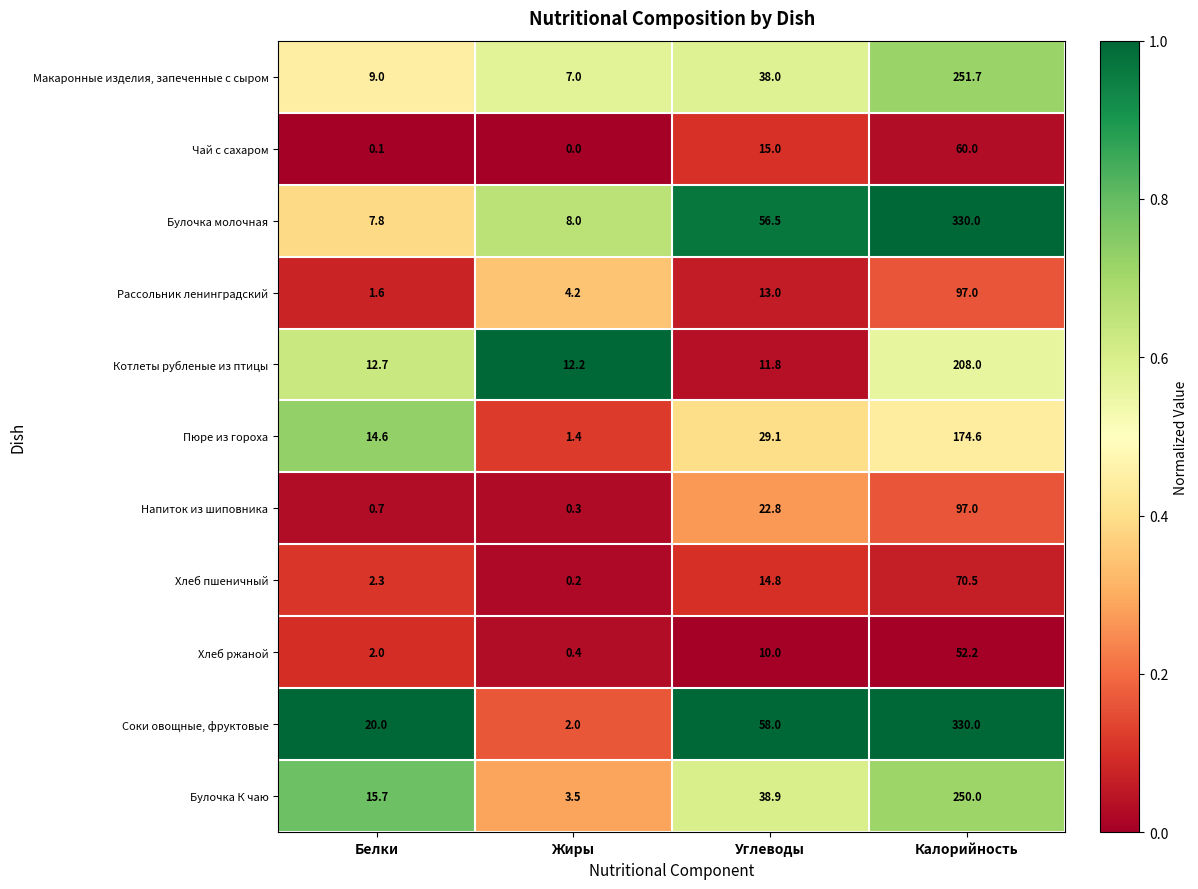

At Белки, list the series in order from smallest to largest.

Чай с сахаром, Напиток из шиповника, Рассольник ленинградский, Хлеб ржаной, Хлеб пшеничный, Булочка молочная, Макаронные изделия, запеченные с сыром, Котлеты рубленые из птицы, Пюре из гороха, Булочка К чаю, Соки овощные, фруктовые